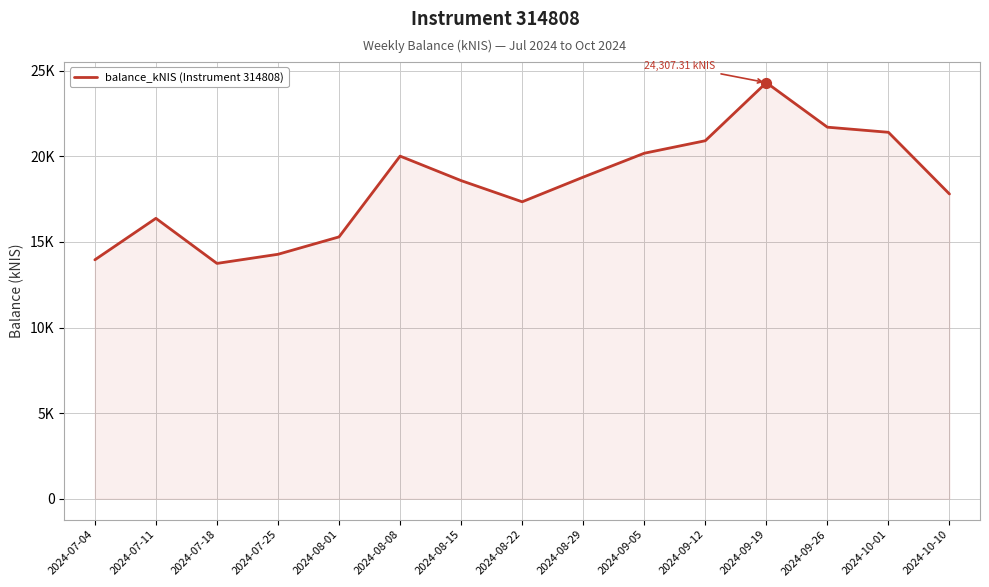

Which has a higher value, 2024-07-25 or 2024-10-01?

2024-10-01